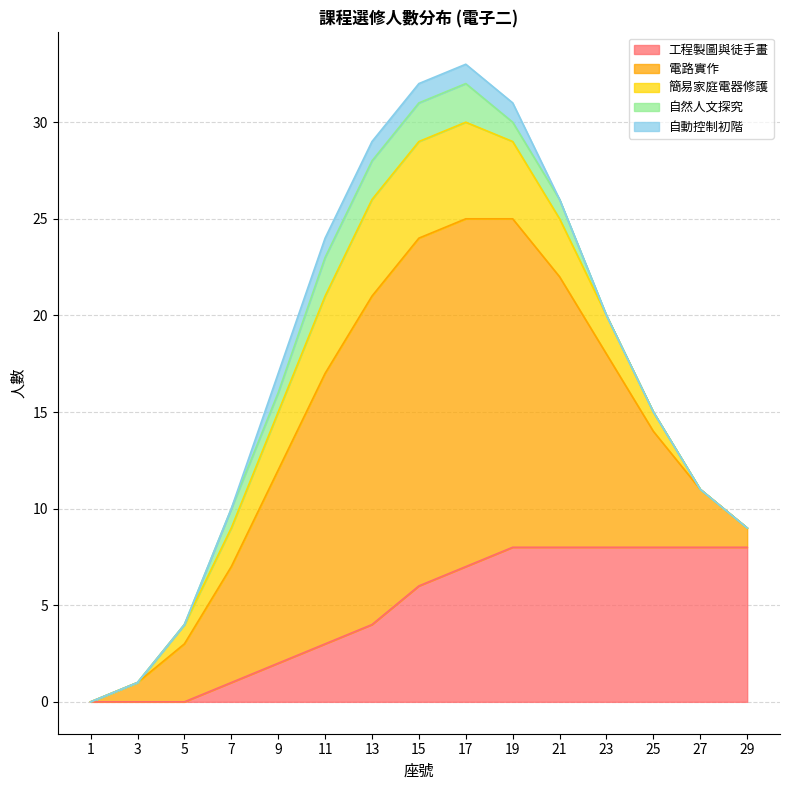

What is the value of the 電路實作 point at the 6th from the left?

14